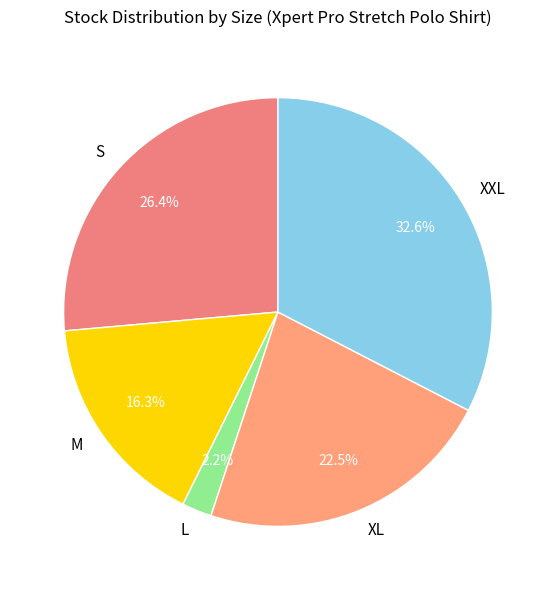

How many segments does this pie chart have?

5